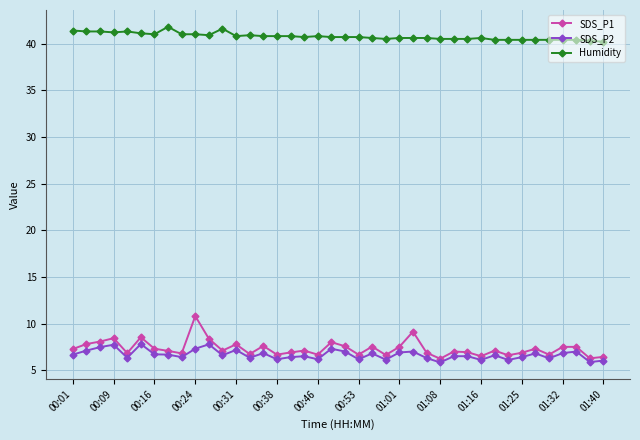

What is the value of the Humidity point at the 2nd from the left?

41.3